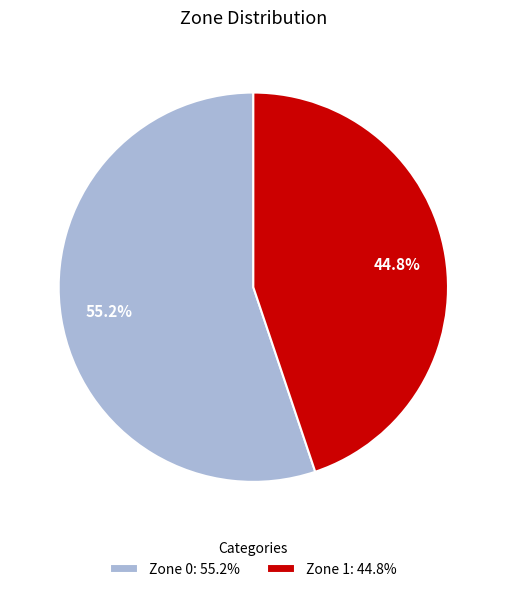

Which category has the biggest portion of the pie?

Zone 0